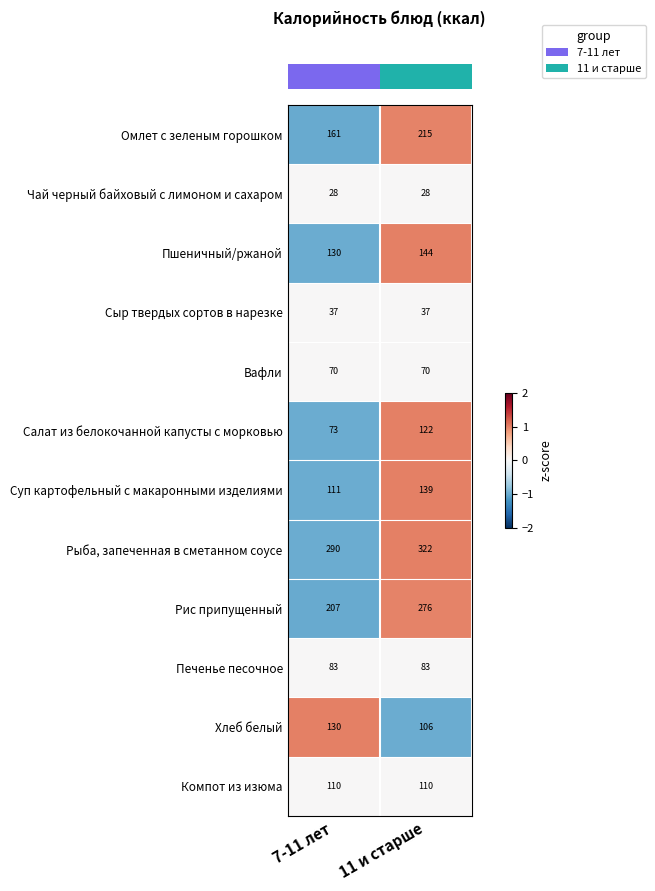

List the series in order of their peak value, lowest first.

Чай черный байховый с лимоном и сахаром, Сыр твердых сортов в нарезке, Вафли, Печенье песочное, Компот из изюма, Салат из белокочанной капусты с морковью, Хлеб белый, Суп картофельный с макаронными изделиями, Пшеничный/ржаной, Омлет с зеленым горошком, Рис припущенный, Рыба, запеченная в сметанном соусе